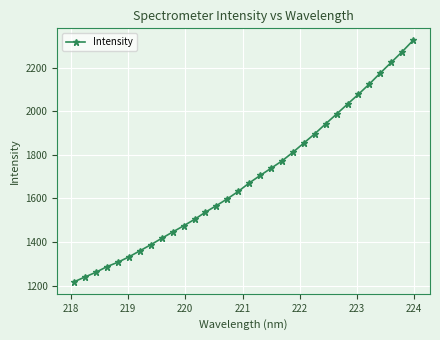

What is the difference between the maximum and second lowest values?

1084.1